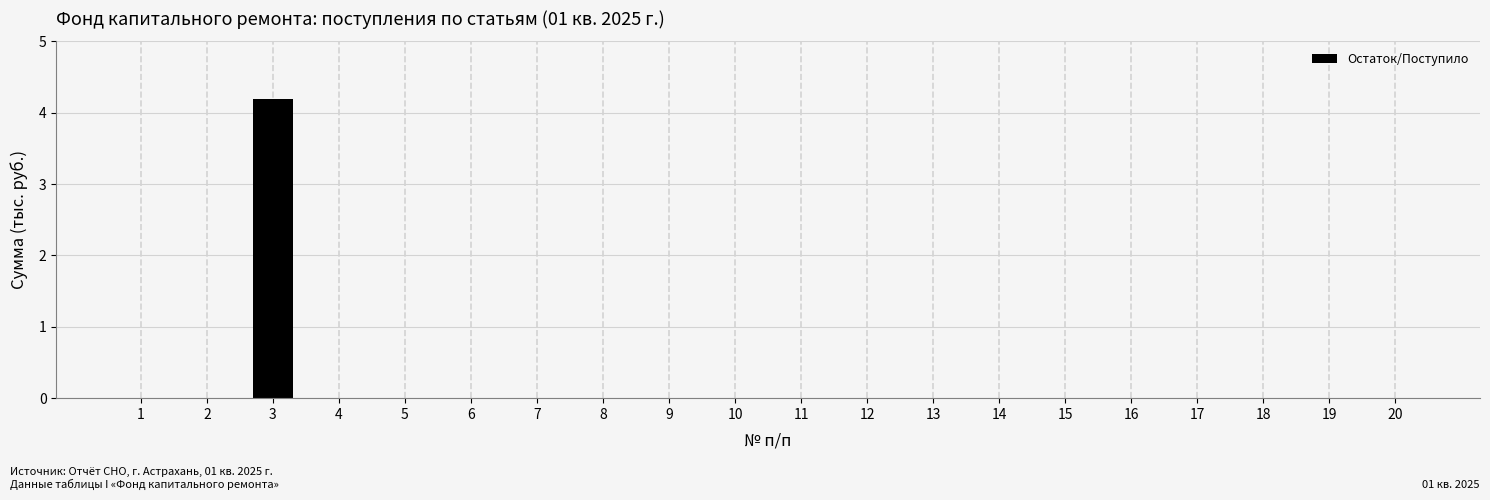

Reading right to left, what are all the values shown in this chart?

20=0.0	19=0.0	18=0.0	17=0.0	16=0.0	15=0.0	14=0.0	13=0.0	12=0.0	11=0.0	10=0.0	9=0.0	8=0.0	7=0.0	6=0.0	5=0.0	4=0.0	3=4.2	2=0.0	1=0.0